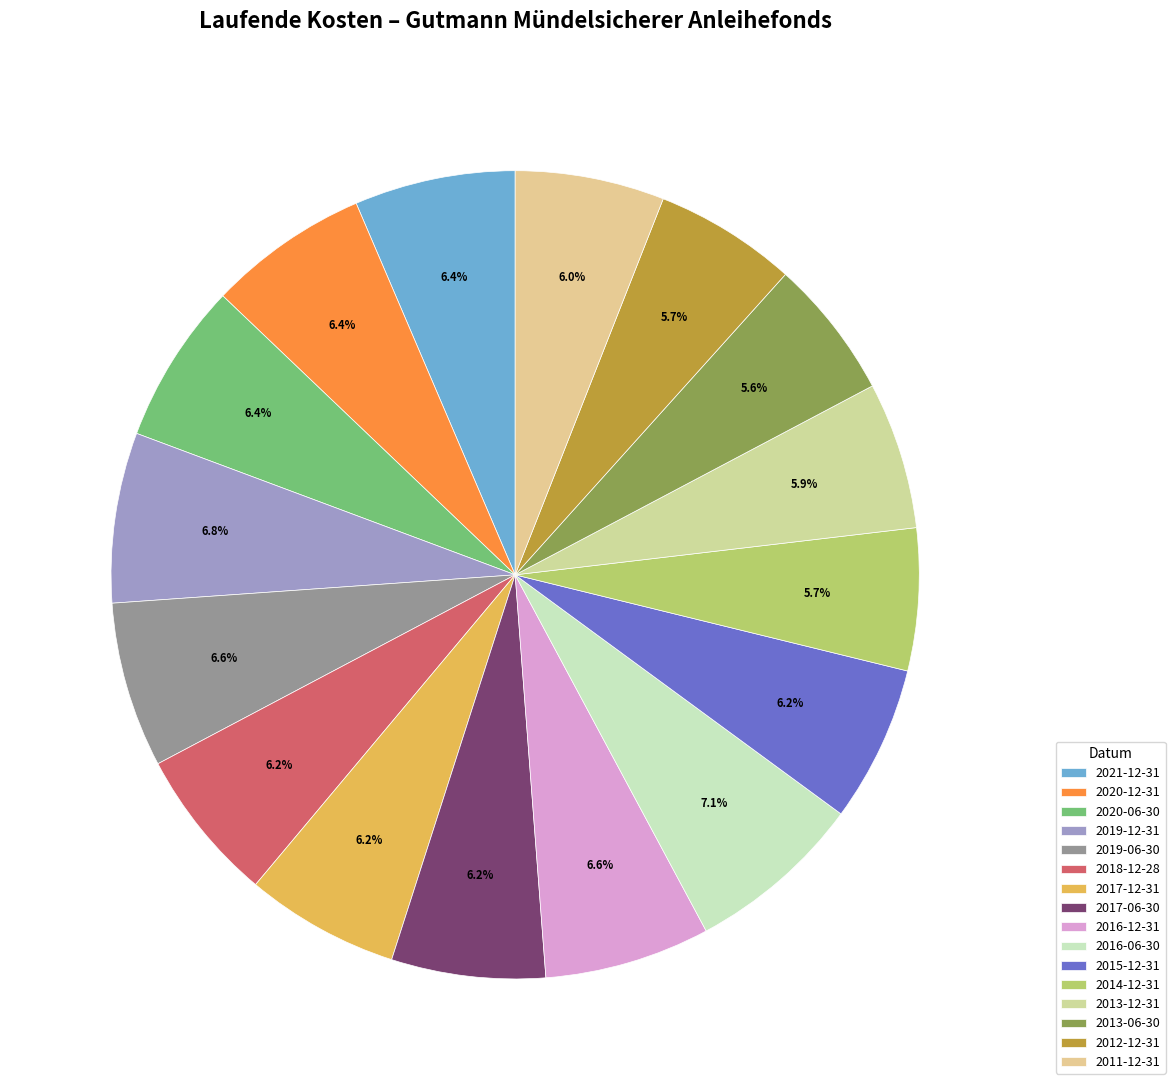

Is 2020-12-31 the majority of the pie?

No